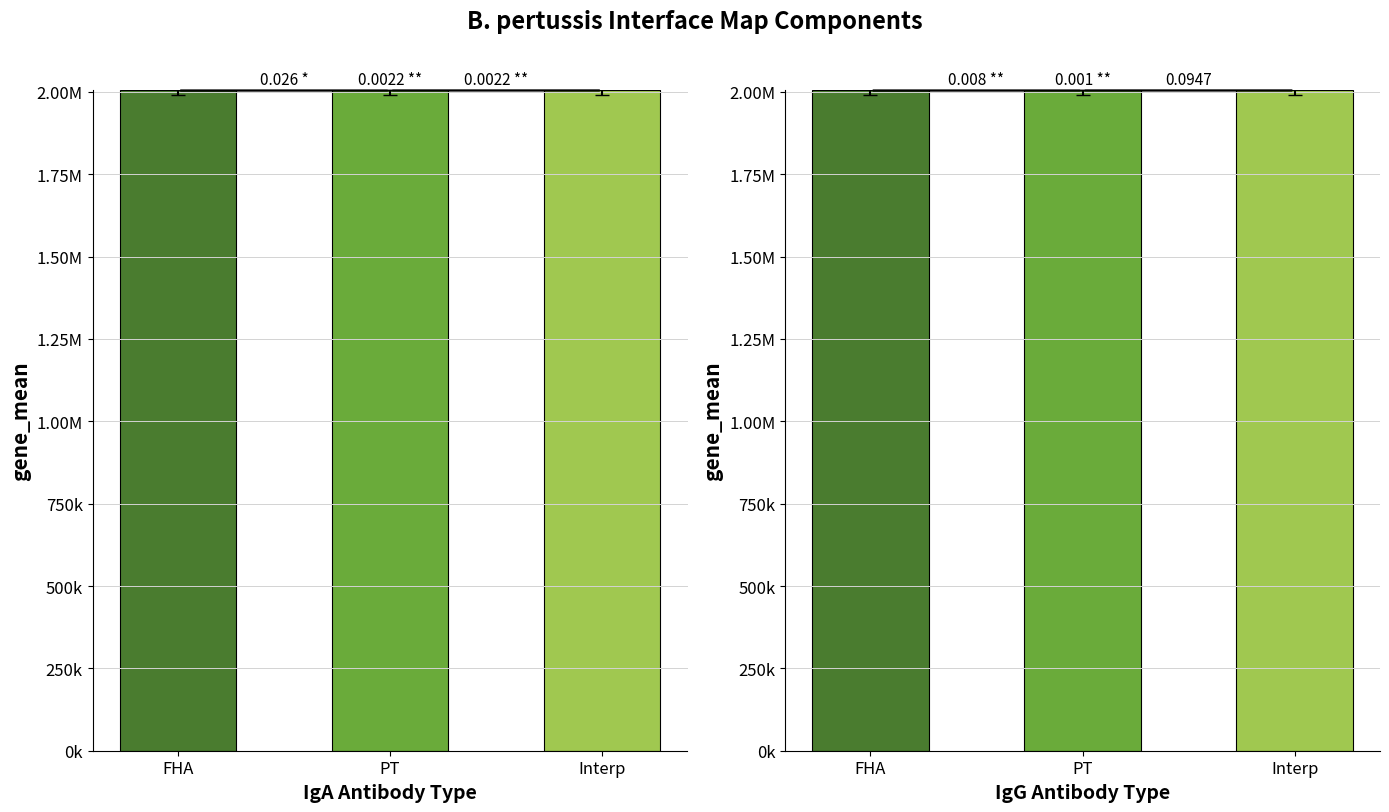

At Interp, list the series in order from largest to smallest.

IgG, IgA